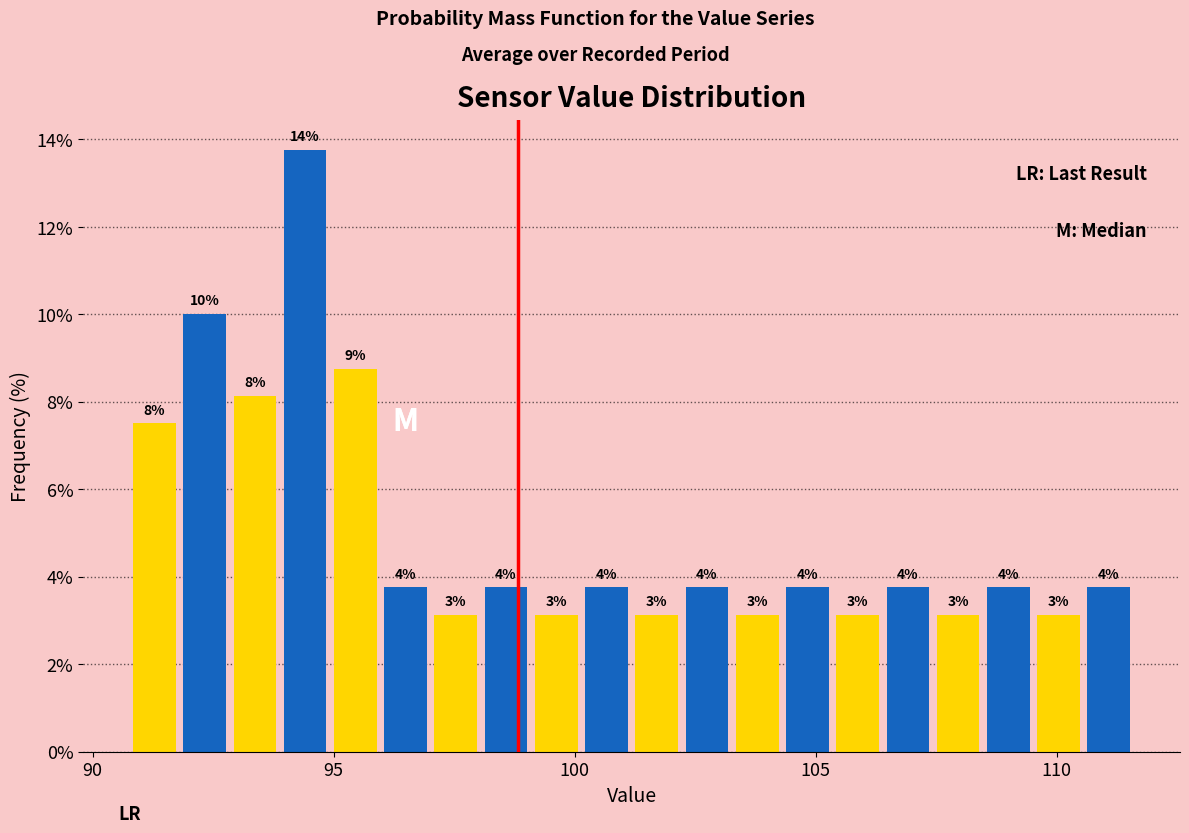

Read against the x-axis, roughly where is the centre of the tallest bar?

94.5